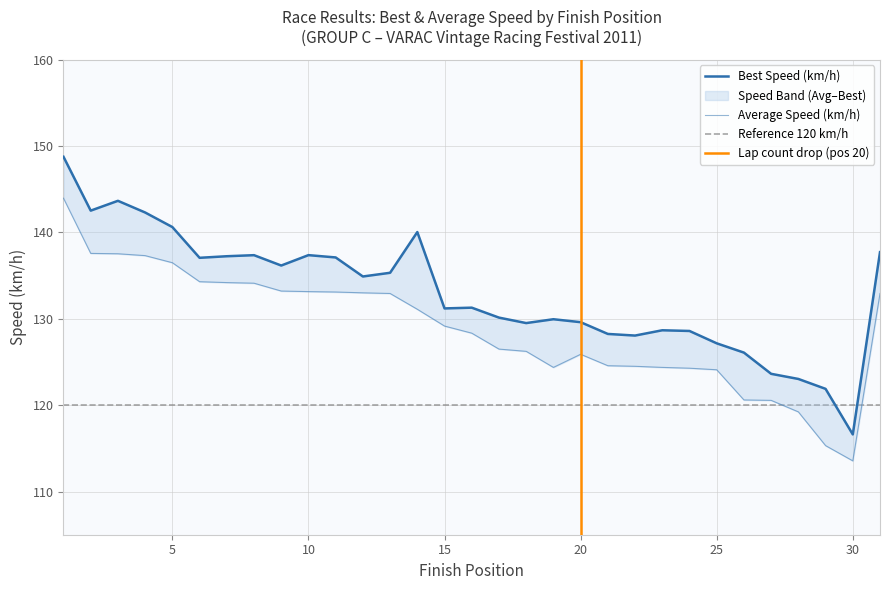

Reading right to left, transcribe all the data shown in this chart.

Best Lap time: 31=137.7	30=116.6	29=121.9	28=123.0	27=123.6	26=126.1	25=127.2	24=128.6	23=128.7	22=128.1	21=128.2	20=129.6	19=129.9	18=129.5	17=130.1	16=131.3	15=131.2	14=140.0	13=135.3	12=134.9	11=137.1	10=137.4	9=136.2	8=137.4	7=137.2	6=137.1	5=140.6	4=142.3	3=143.6	2=142.5	1=148.7
Average Speed: 31=132.9	30=113.5	29=115.3	28=119.2	27=120.6	26=120.6	25=124.1	24=124.3	23=124.4	22=124.5	21=124.6	20=125.9	19=124.4	18=126.2	17=126.5	16=128.3	15=129.2	14=131.1	13=132.9	12=133.0	11=133.1	10=133.1	9=133.2	8=134.1	7=134.2	6=134.3	5=136.5	4=137.3	3=137.5	2=137.6	1=143.9